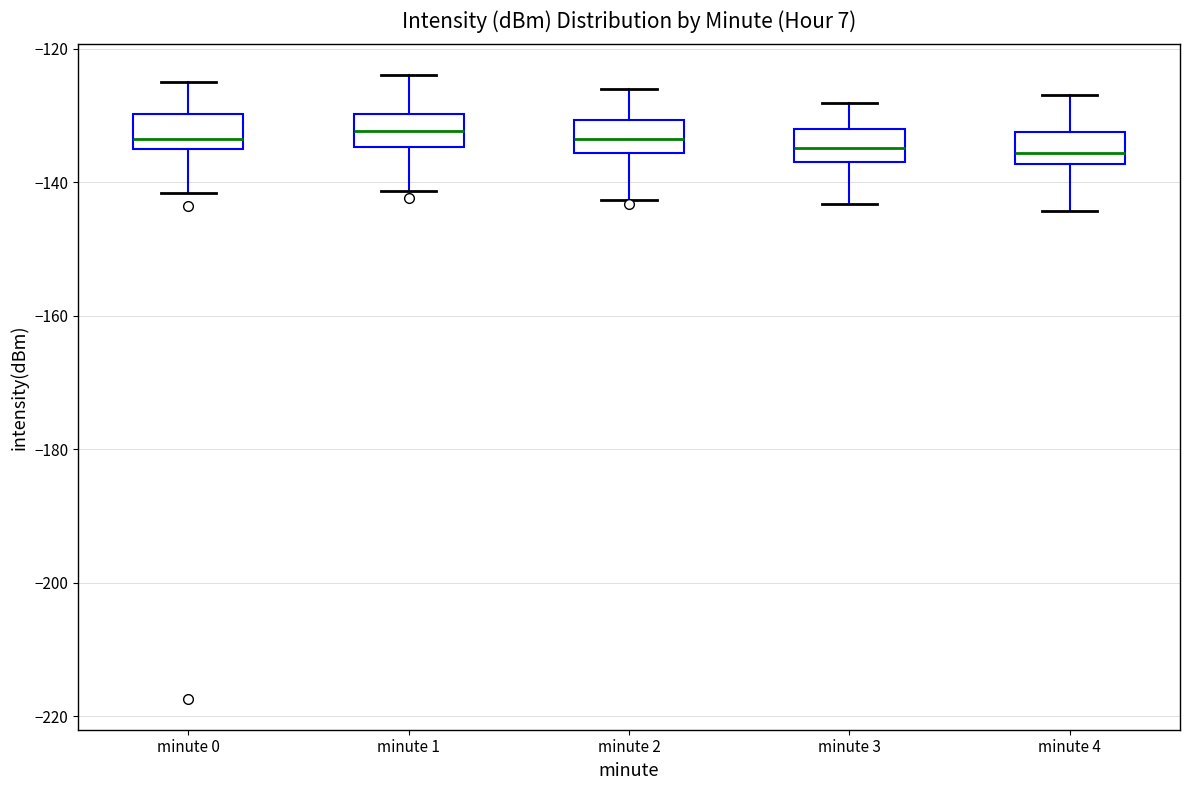

Reading left to right, read every box against the y-axis: the position of its median line, the range the box covers, and the ends of its whiskers. The values are not printed on the chart, so give them approximately, as read against the axis.

minute 0: median -134, box -136 to -130, whiskers -142 to -124
minute 1: median -132, box -134 to -130, whiskers -142 to -124
minute 2: median -134, box -136 to -130, whiskers -142 to -126
minute 3: median -134, box -136 to -132, whiskers -144 to -128
minute 4: median -136, box -138 to -132, whiskers -144 to -126